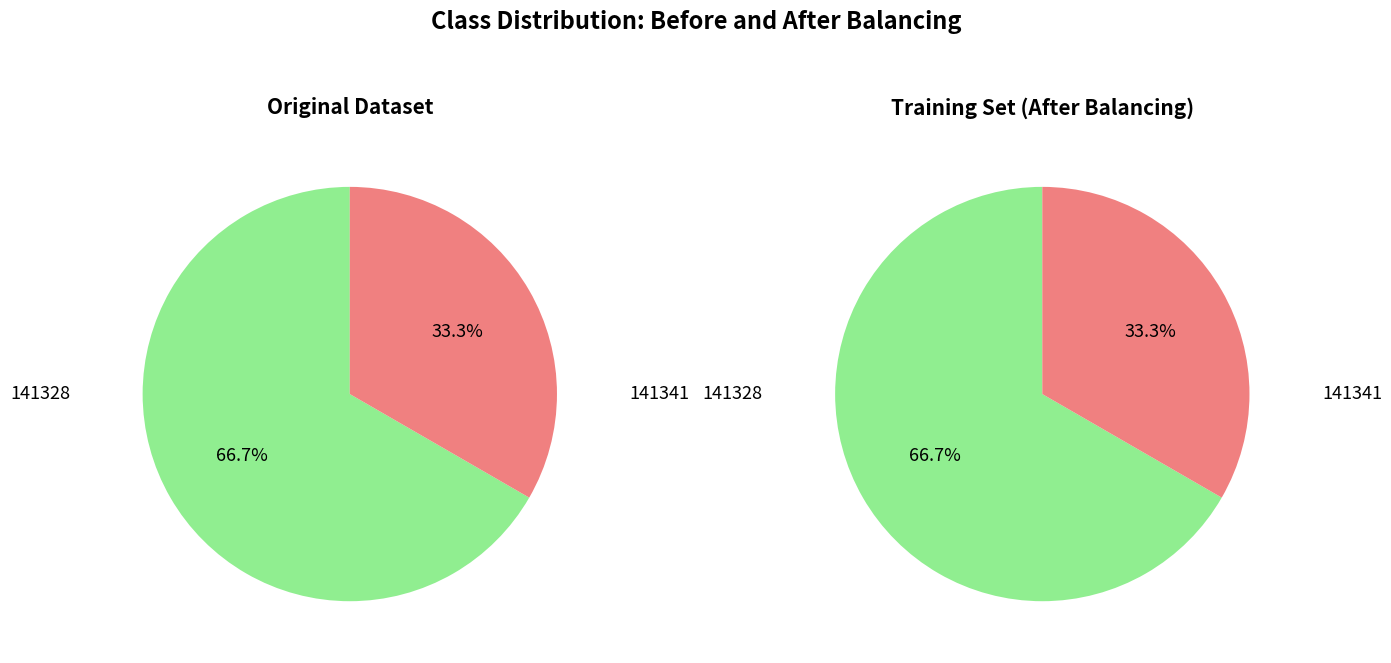

Rank the categories by value from lowest to highest.

141341, 141328